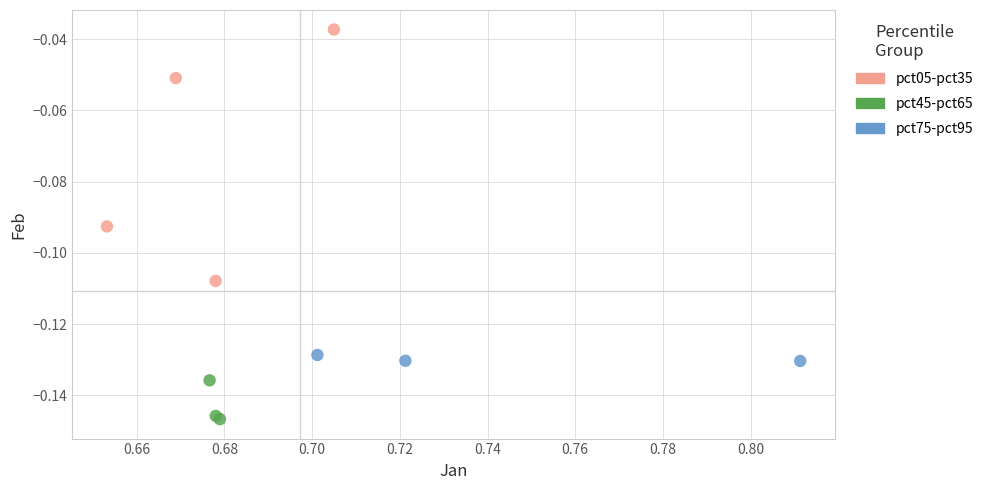

Which series contains the highest Y value?

pct05-pct35